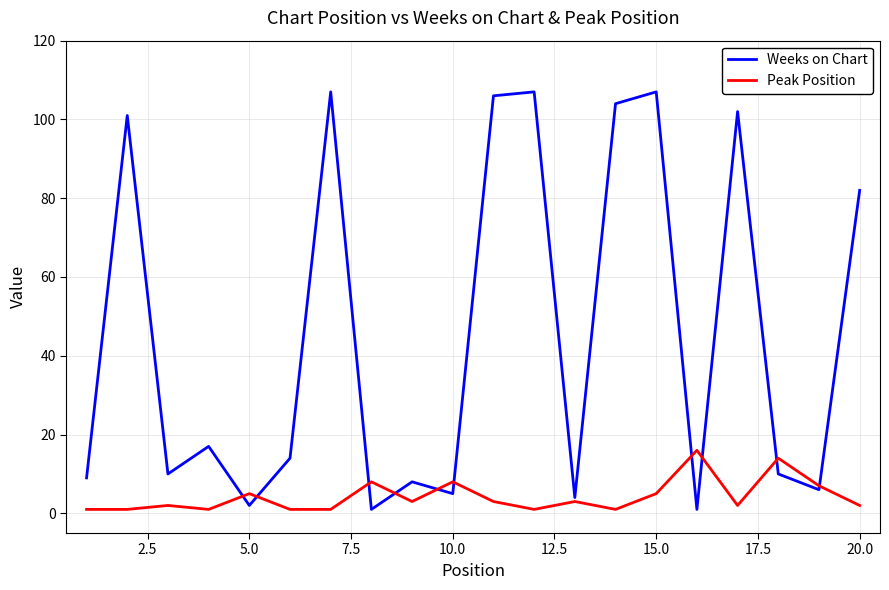

List the series in order of their peak value, highest first.

Weeks on Chart, Peak Position